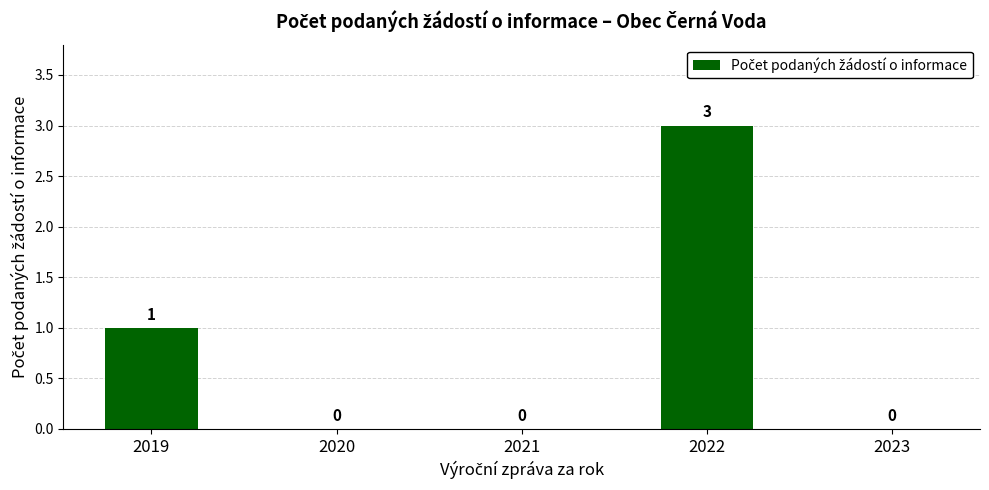

True or false: the data shows 0 at 2020.

True